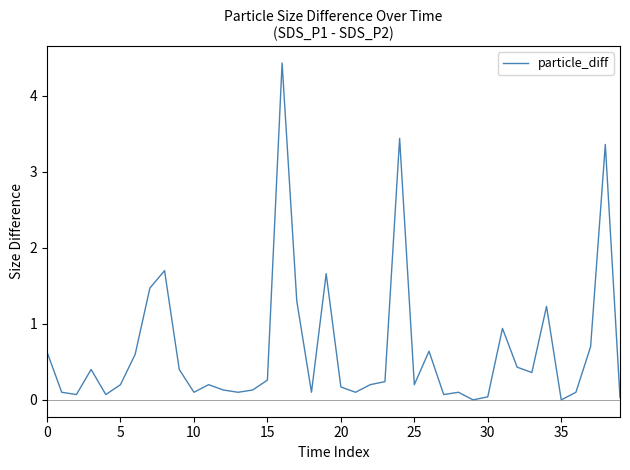

What is the greatest value displayed?

4.4